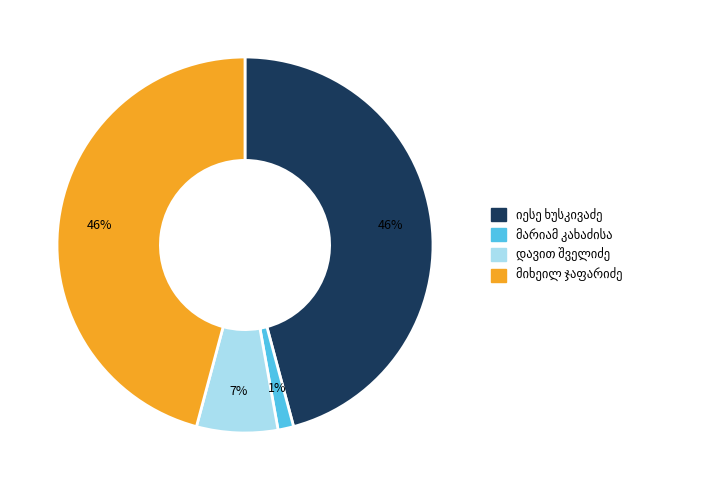

Is there any slice that represents more than half of the pie?

No